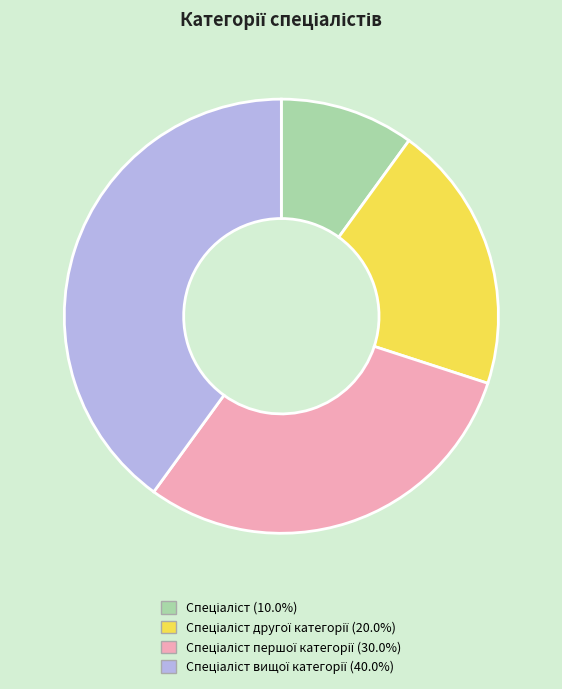

Is there any slice that represents more than half of the pie?

No